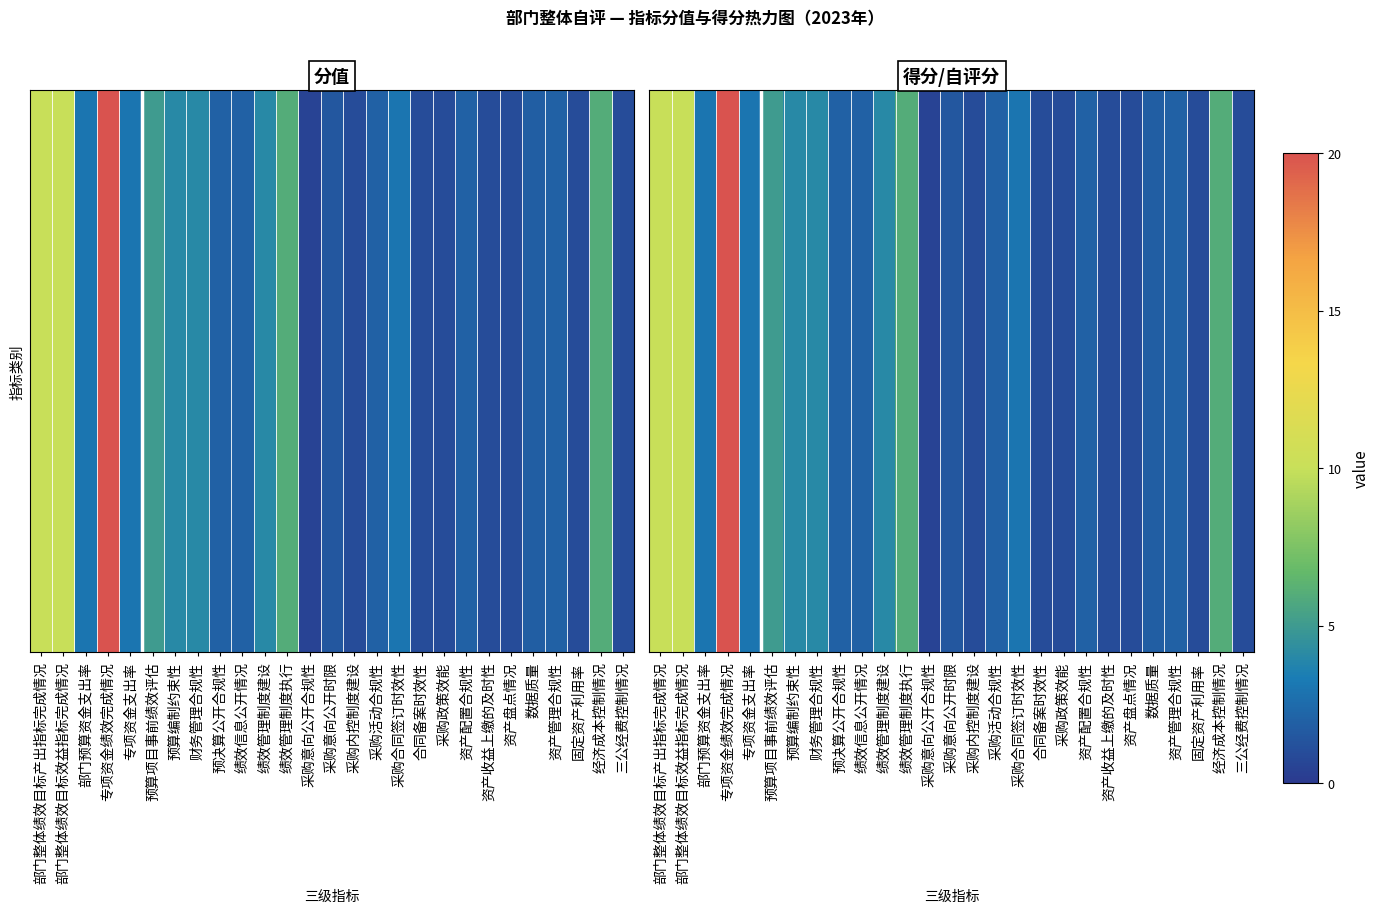

List the labels in order of value, largest first.

专项资金绩效完成情况, 部门整体绩效目标产出指标完成情况, 部门整体绩效目标效益指标完成情况, 绩效管理制度执行, 经济成本控制情况, 预算项目事前绩效评估, 预算编制约束性, 财务管理合规性, 绩效管理制度建设, 部门预算资金支出率, 专项资金支出率, 采购合同签订时效性, 预决算公开合规性, 绩效信息公开情况, 采购活动合规性, 资产配置合规性, 资产管理合规性, 数据质量, 采购意向公开时限, 采购内控制度建设, 合同备案时效性, 采购政策效能, 资产收益上缴的及时性, 资产盘点情况, 固定资产利用率, 三公经费控制情况, 采购意向公开合规性